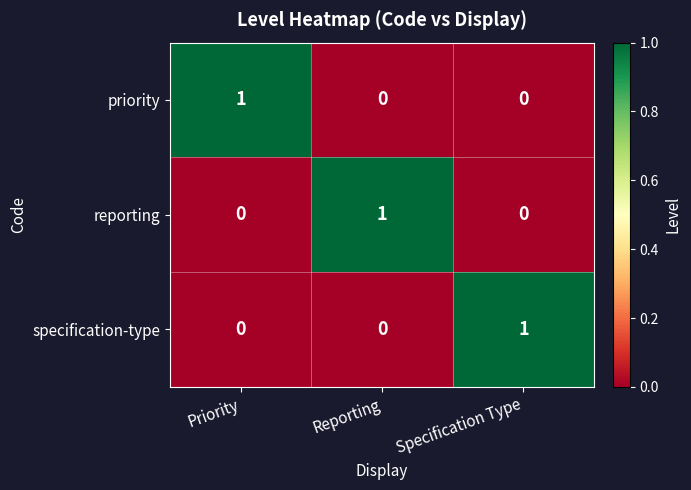

At how many categories does at least one series exceed 0?

3